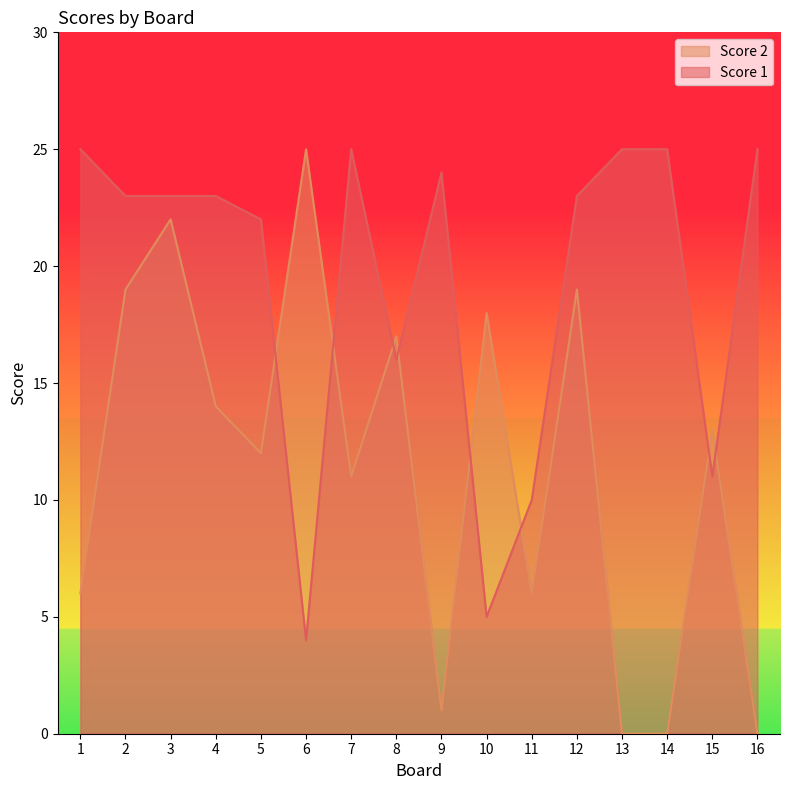

What is the total value across all series at 9?

25